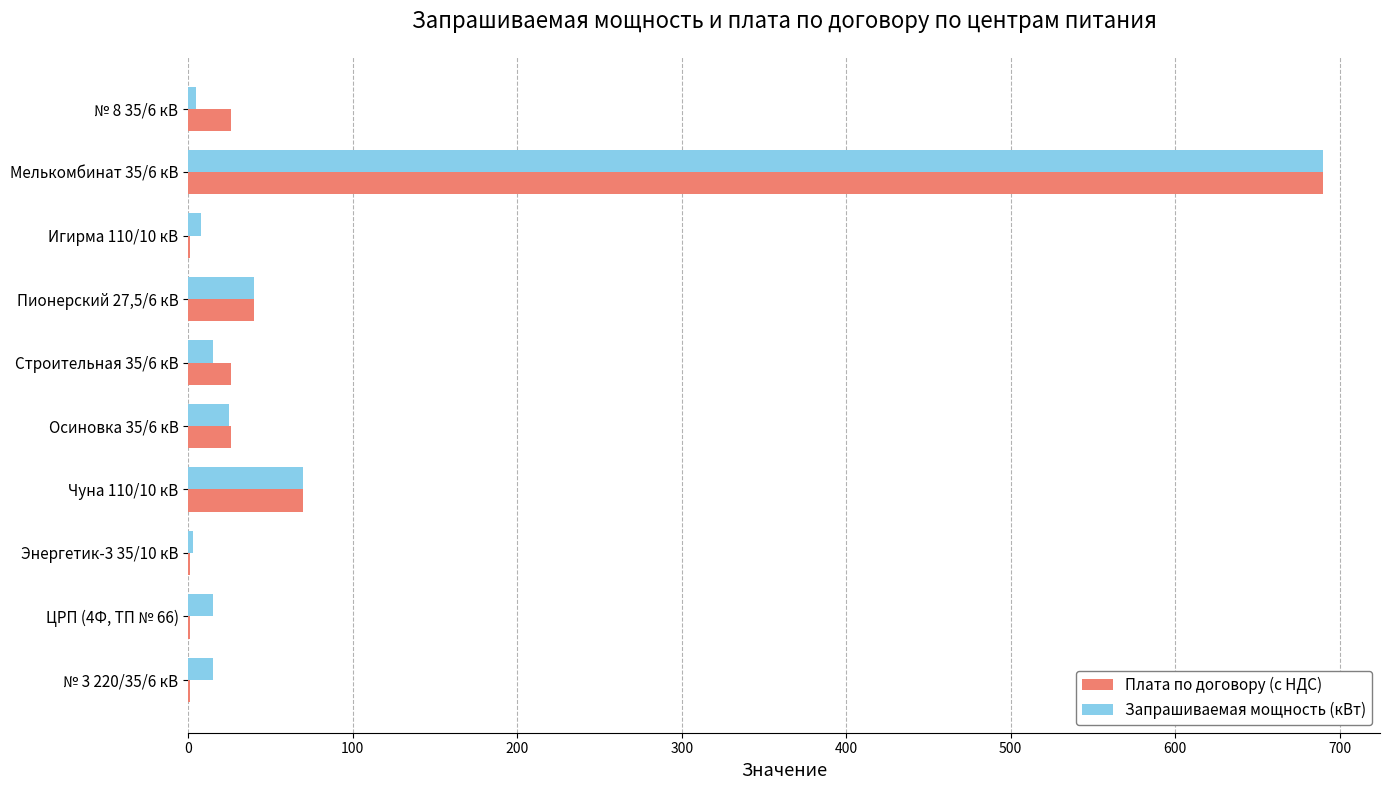

True or false: Запрашиваемая мощность (кВт) has a value of 15.0 at ЦРП (4Ф, ТП № 66).

True